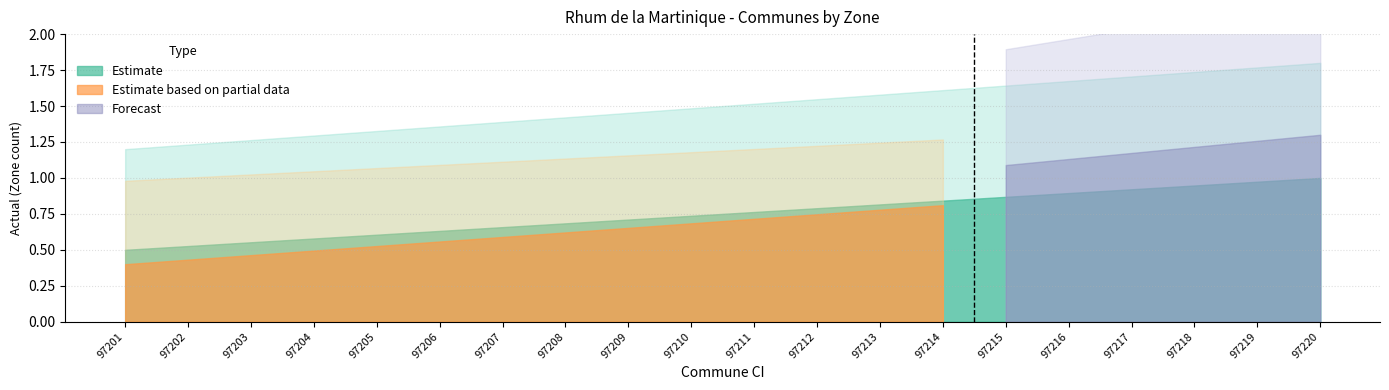

What is the sum of the Forecast values at 97209 and 97220?

1